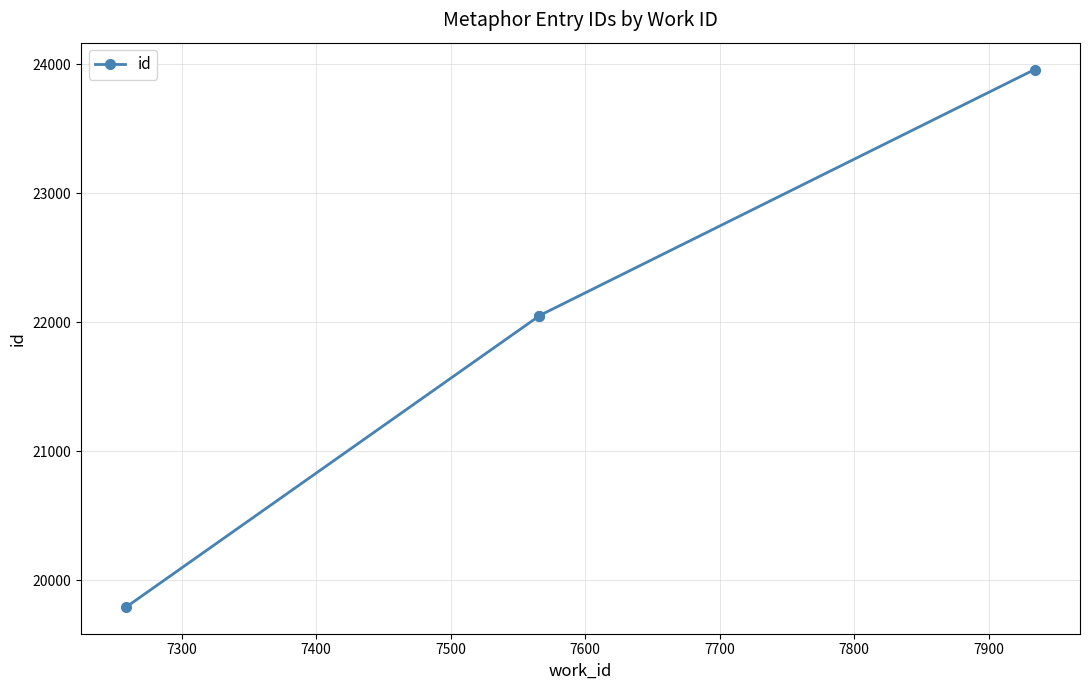

Does the chart have visible grid lines?

Yes